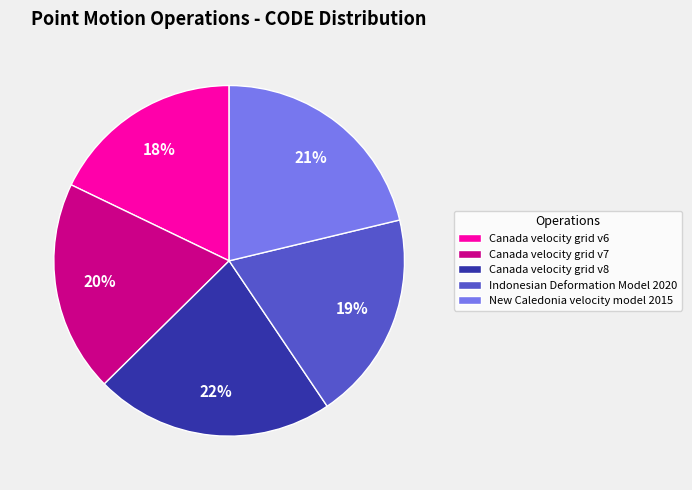

Is there any slice that represents more than half of the pie?

No